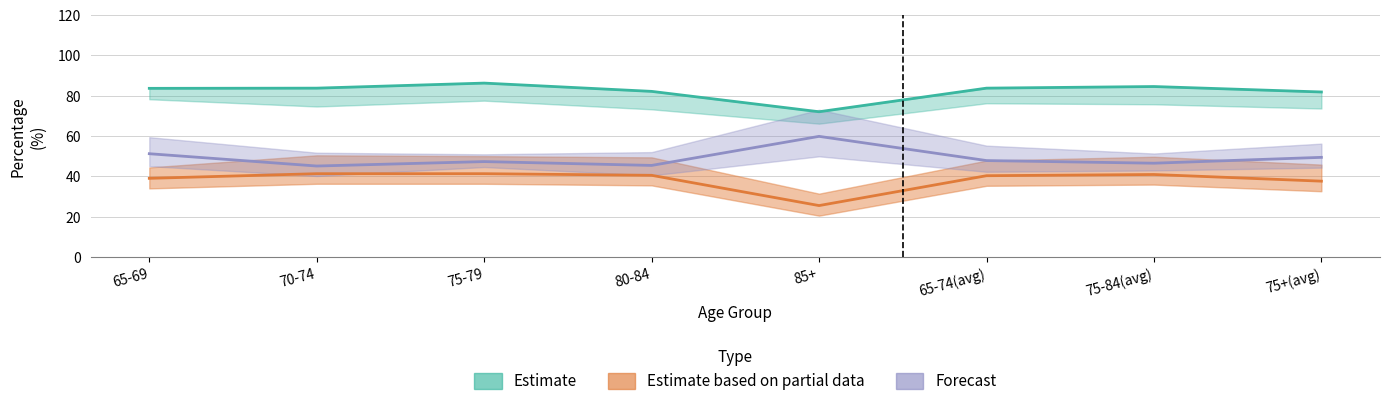

Where does the good_or_better series first go above 83?

65-69